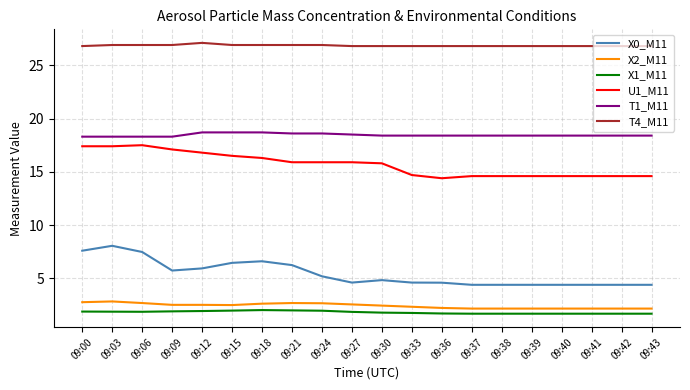

Which series has the largest total across all categories?

T4_M11